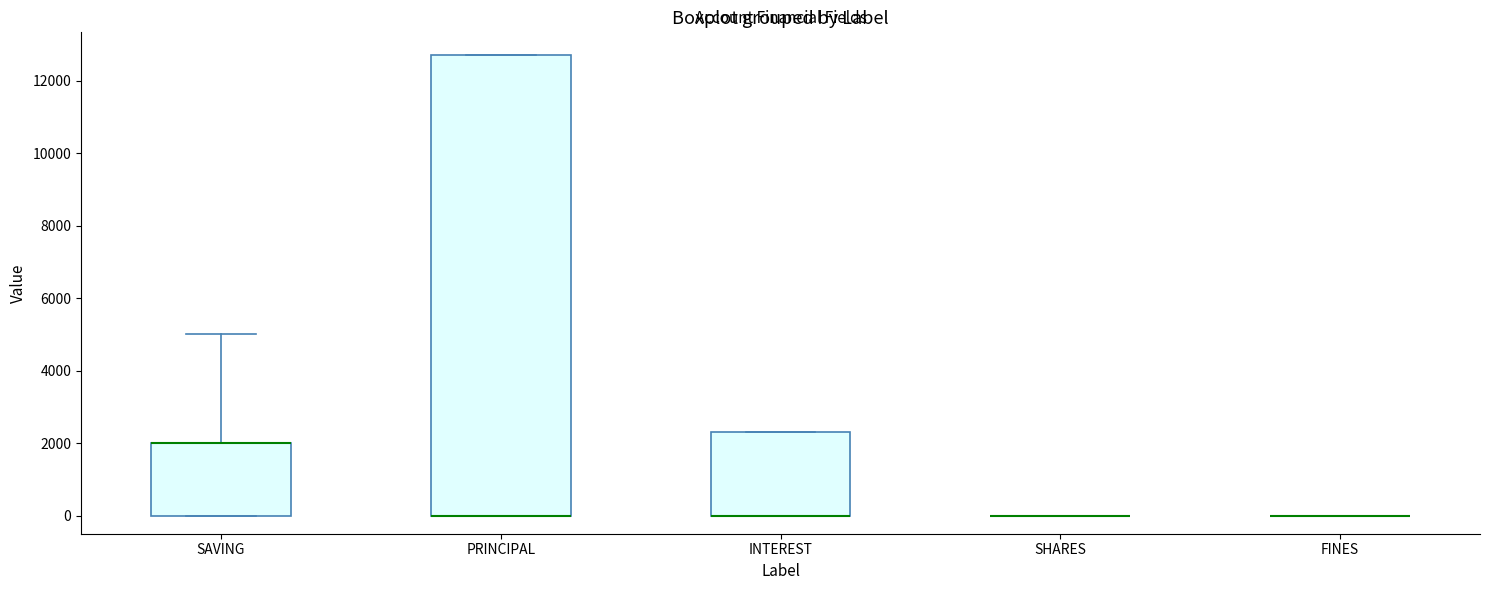

Where is the lower edge of the box for PRINCIPAL on the y-axis? The values are not printed on the chart, so give them approximately, as read against the axis.

0